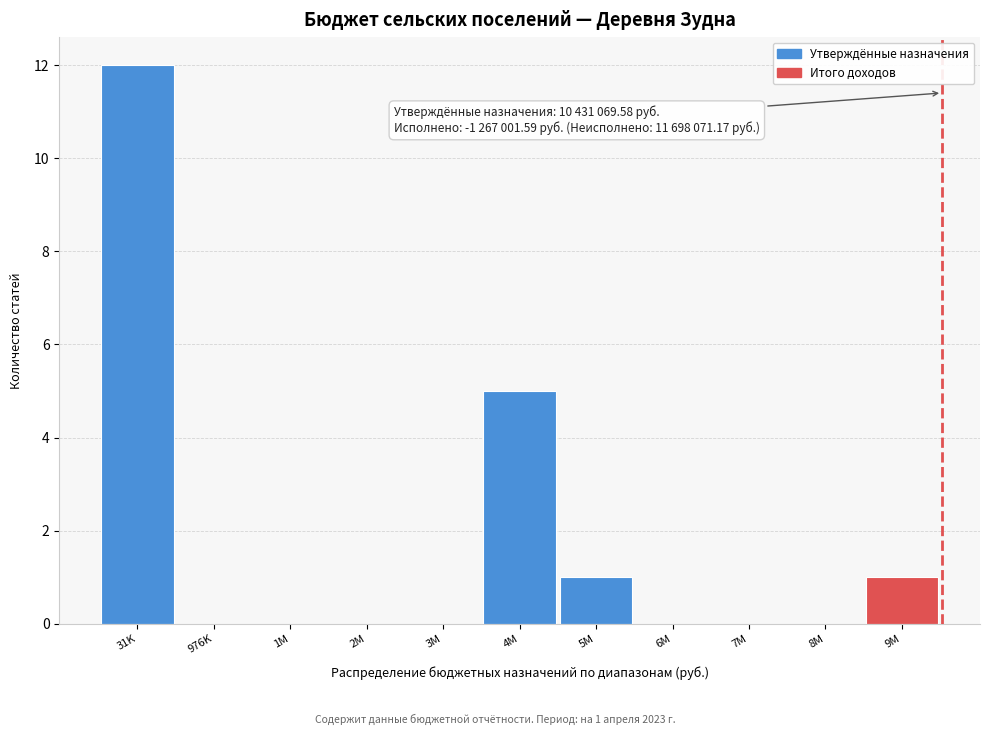

Reading right to left, list all the values displayed in this chart.

9M=1	8M=0	7M=0	6M=0	5M=1	4M=5	3M=0	2M=0	1M=0	976K=0	31K=12